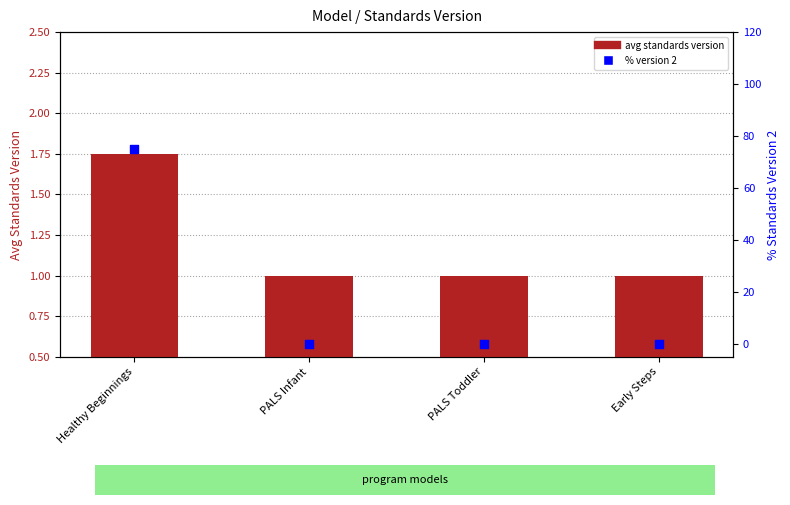

At how many categories does at least one series exceed 58?

1